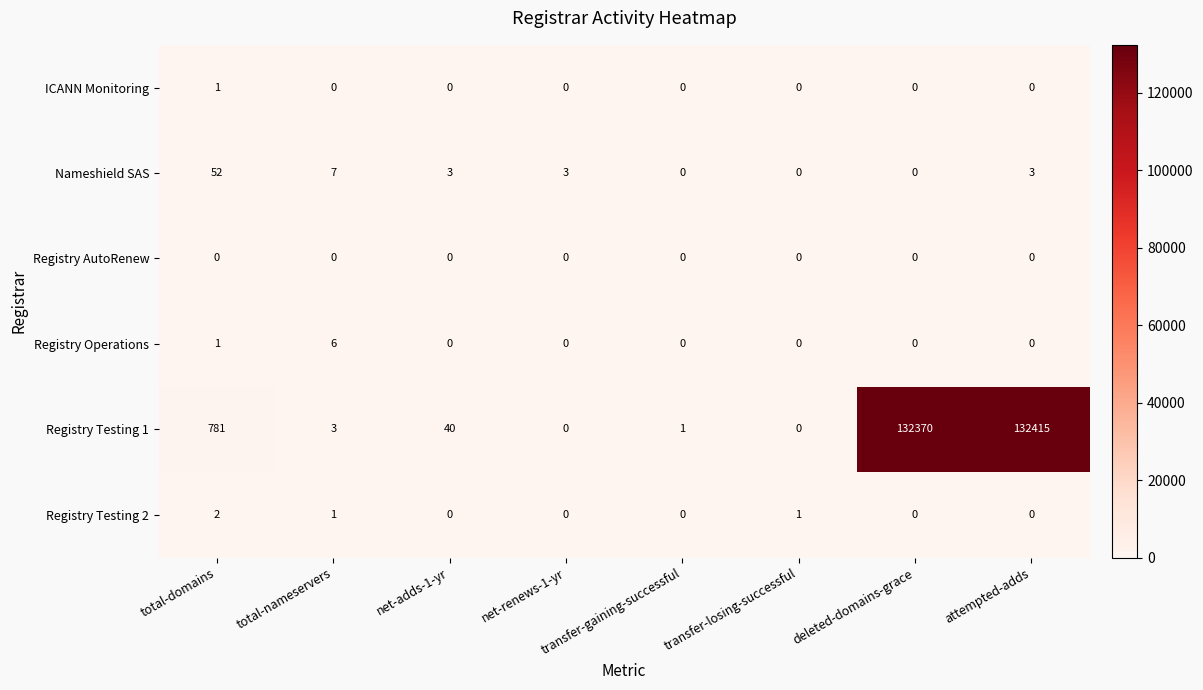

What is the difference between the maximum and minimum values in the Nameshield SAS series?

52